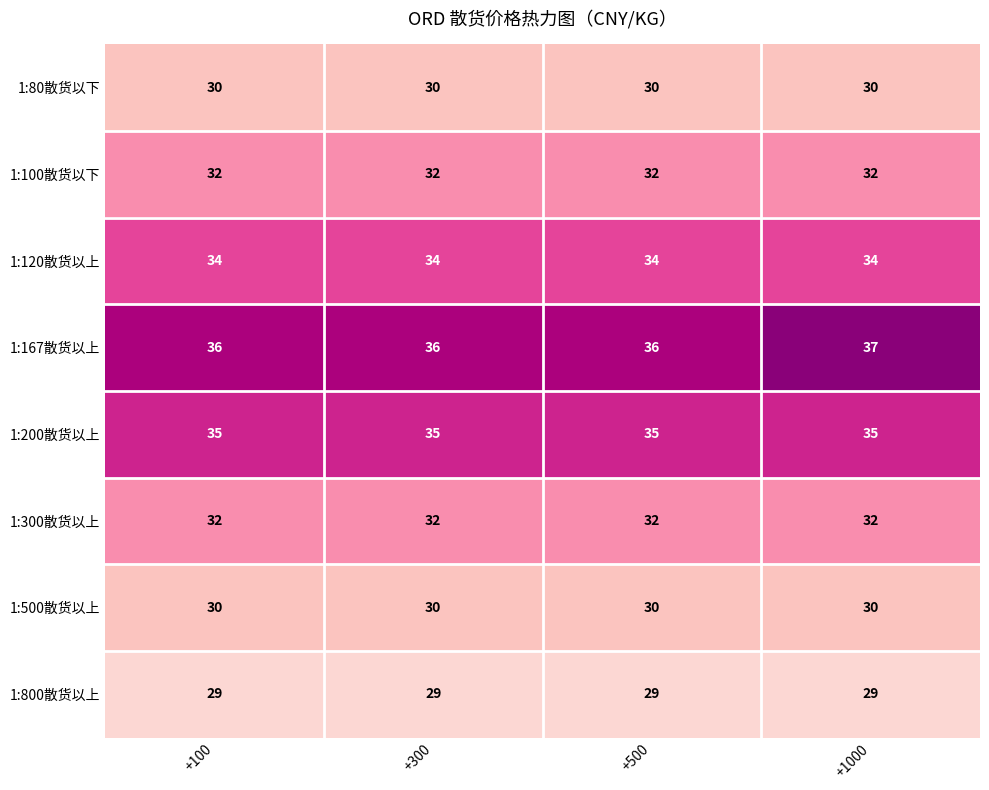

What is the minimum value shown in the chart?

29